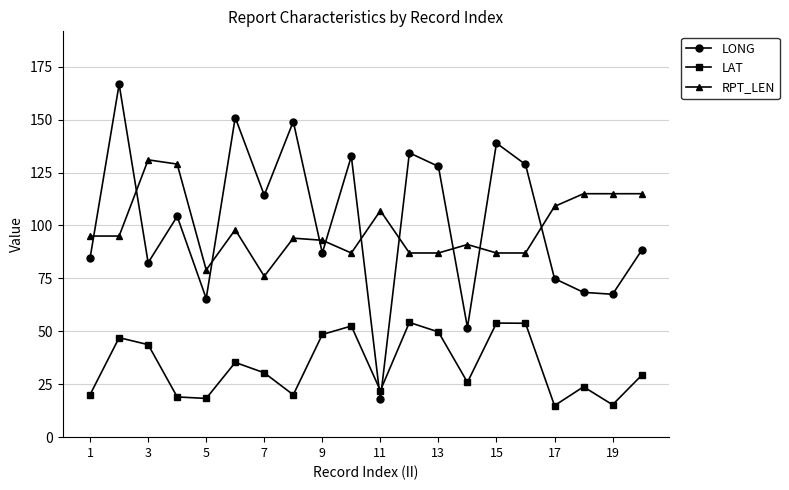

Does the chart display data point markers on the line(s)?

Yes